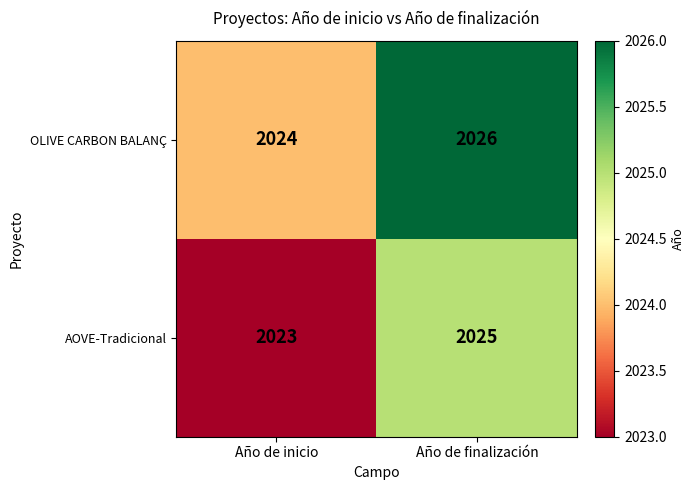

List the series in order of their peak value, lowest first.

AOVE-Tradicional, OLIVE CARBON BALANÇ